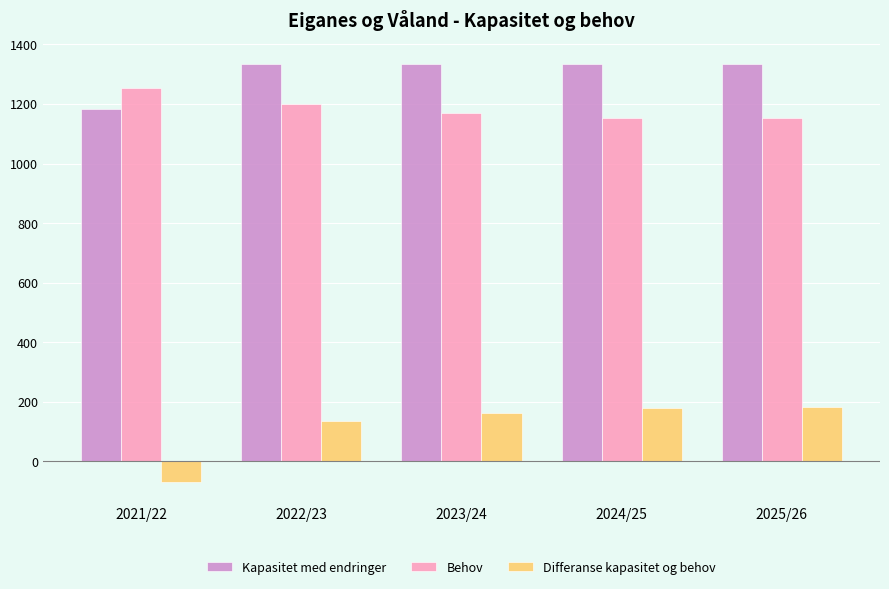

How many series are shown in this chart?

3